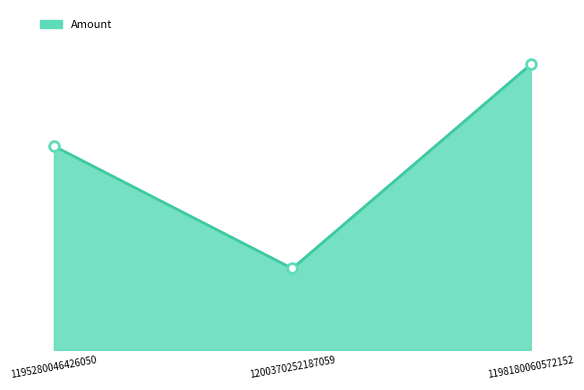

Which label corresponds to the largest value in the chart?

1198180060572152